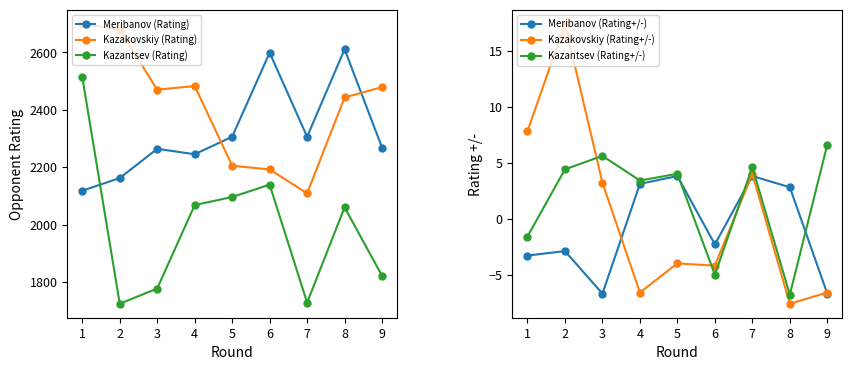

True or false: Kazakovskiy (Rating) and Kazantsev (Rating) intersect in this chart.

False